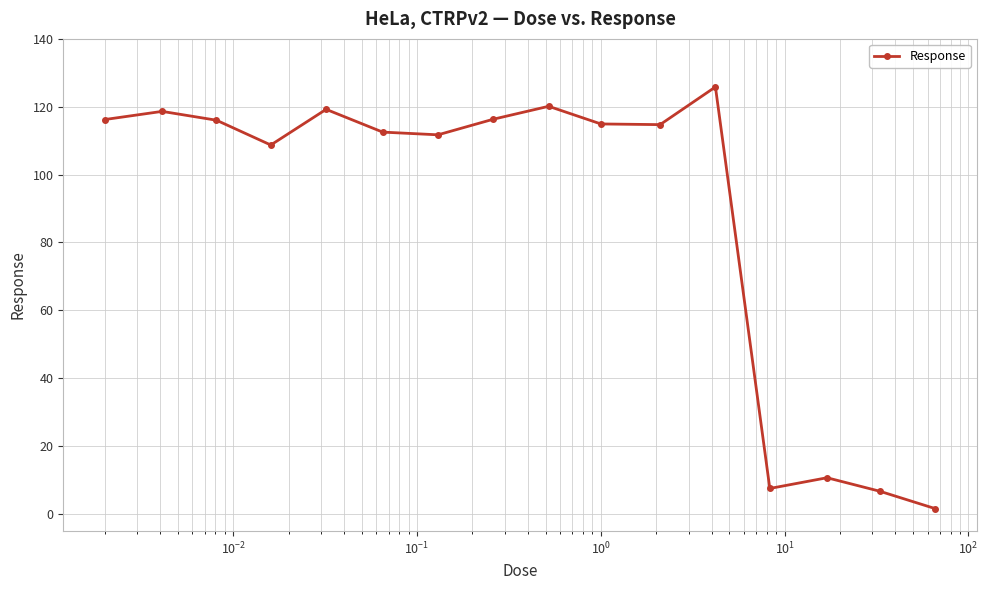

What is the value of the 5th point from the left?

119.2